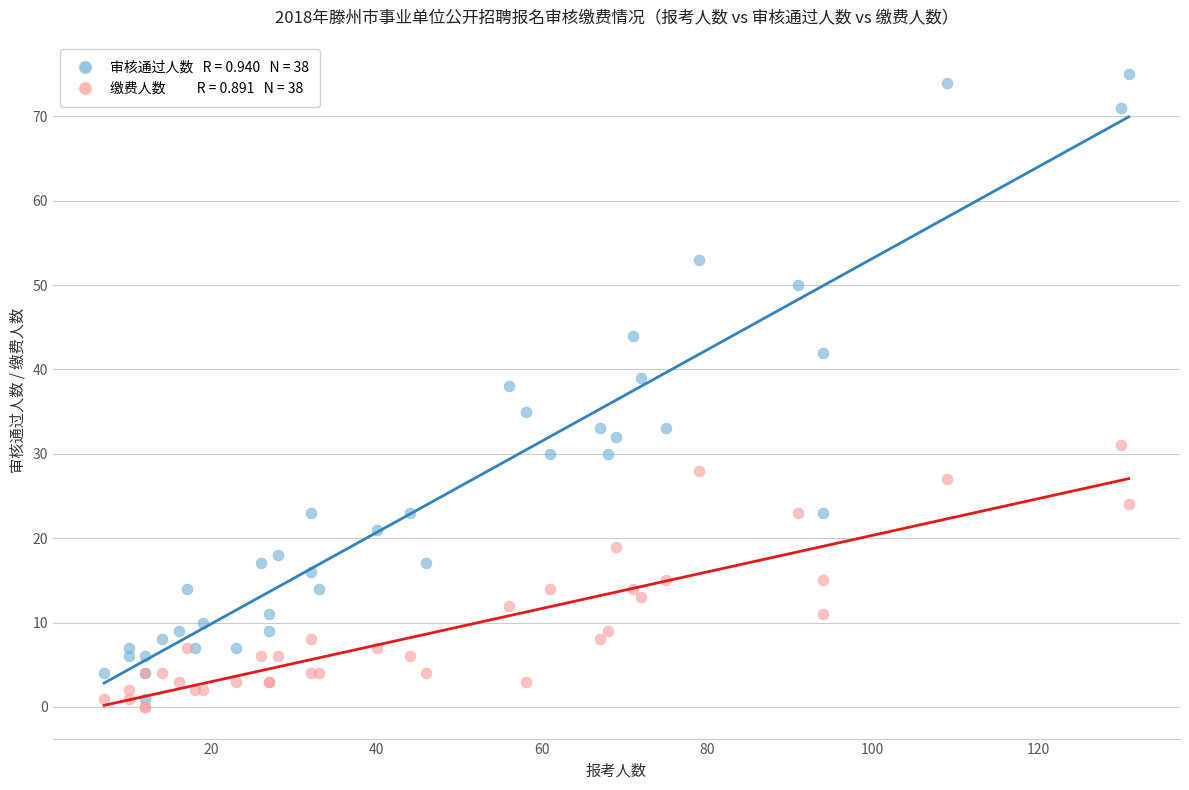

Across all series, what Y value is closest to 37?

38